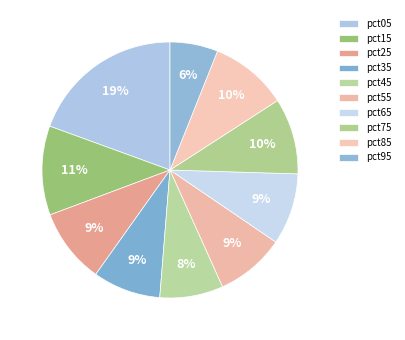

Rank the categories by value from lowest to highest.

pct95, pct45, pct35, pct55, pct65, pct25, pct75, pct85, pct15, pct05